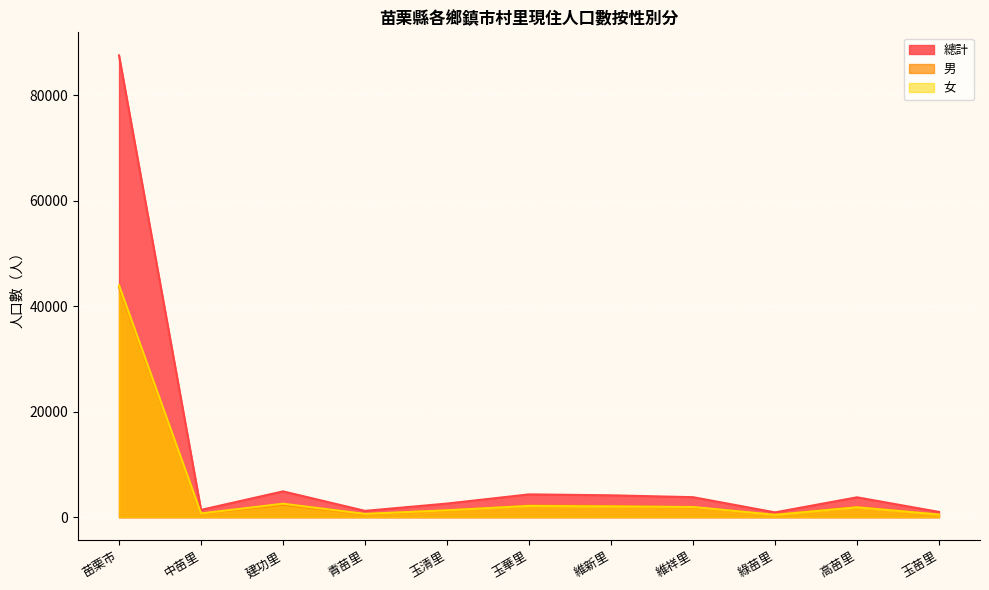

Reading right to left, list all the values displayed in this chart.

總計: 997	3765	910	3790	4145	4320	2582	1196	4891	1383	87507
男: 507	1907	476	1858	2113	2190	1278	578	2339	675	43581
女: 490	1858	434	1932	2032	2130	1304	618	2552	708	43926